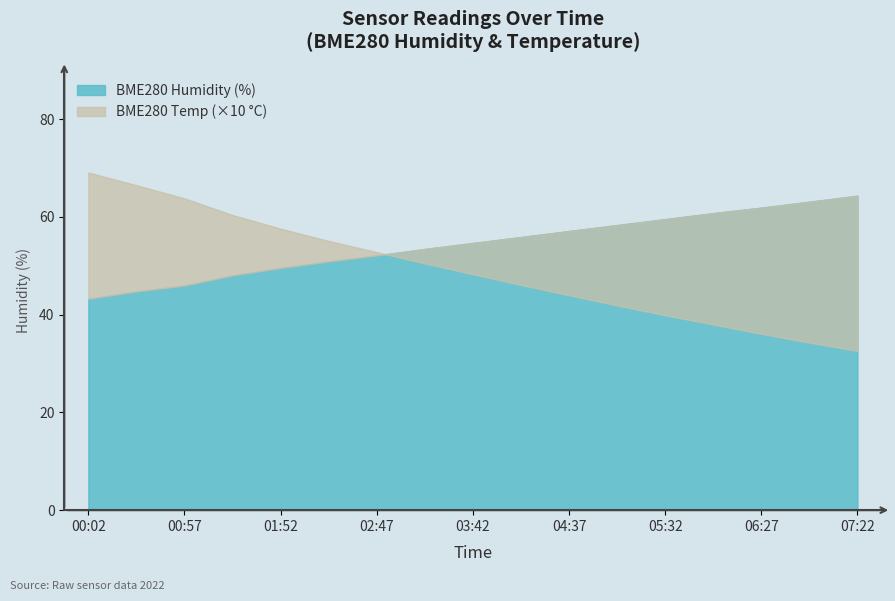

What is the label of the 16th point from the left?

06:54